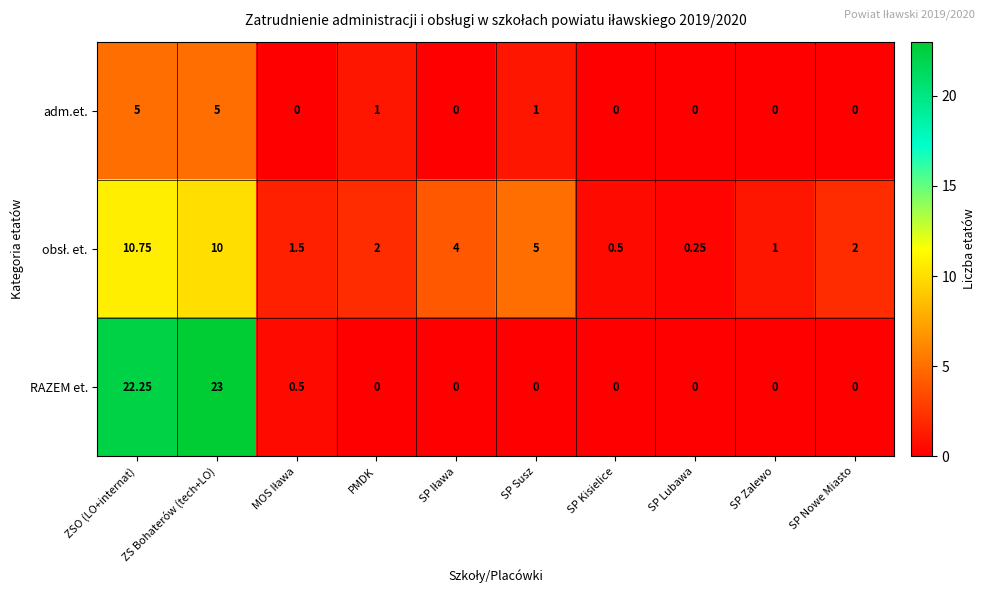

Which series has the widest spread of values?

RAZEM et.